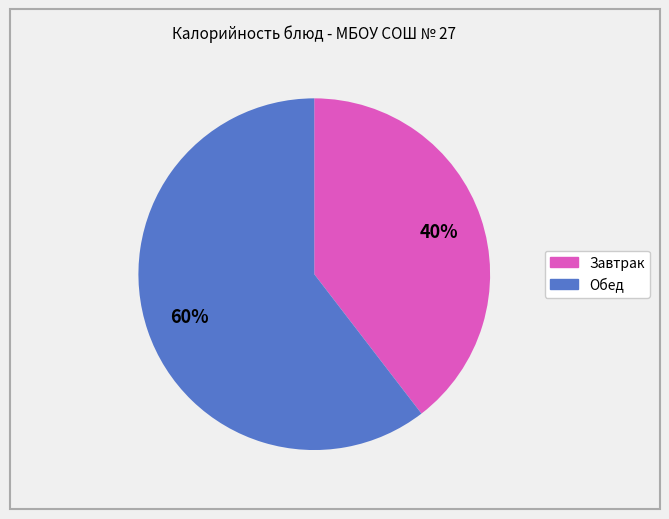

Is there any slice that represents more than half of the pie?

Yes